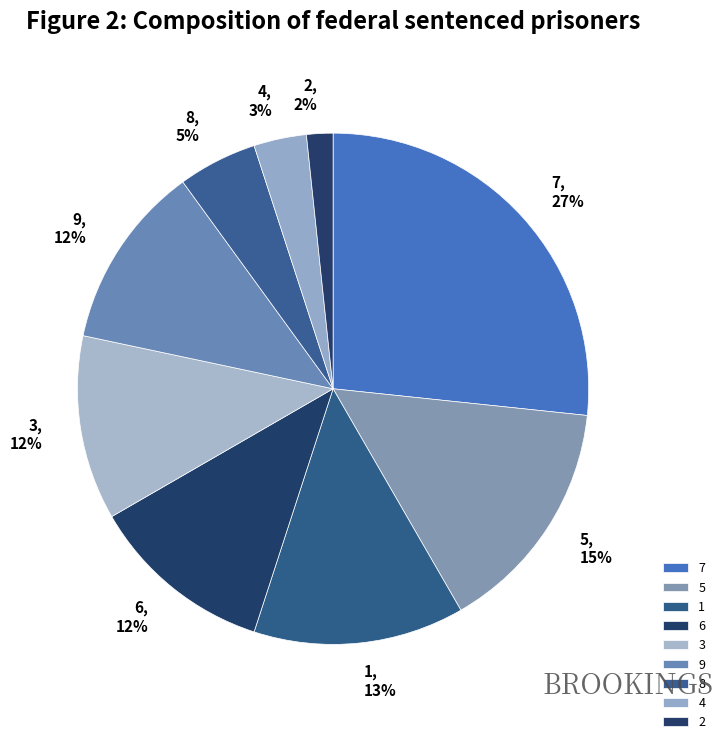

What percentage is the 6 slice, to the nearest percent?

12%